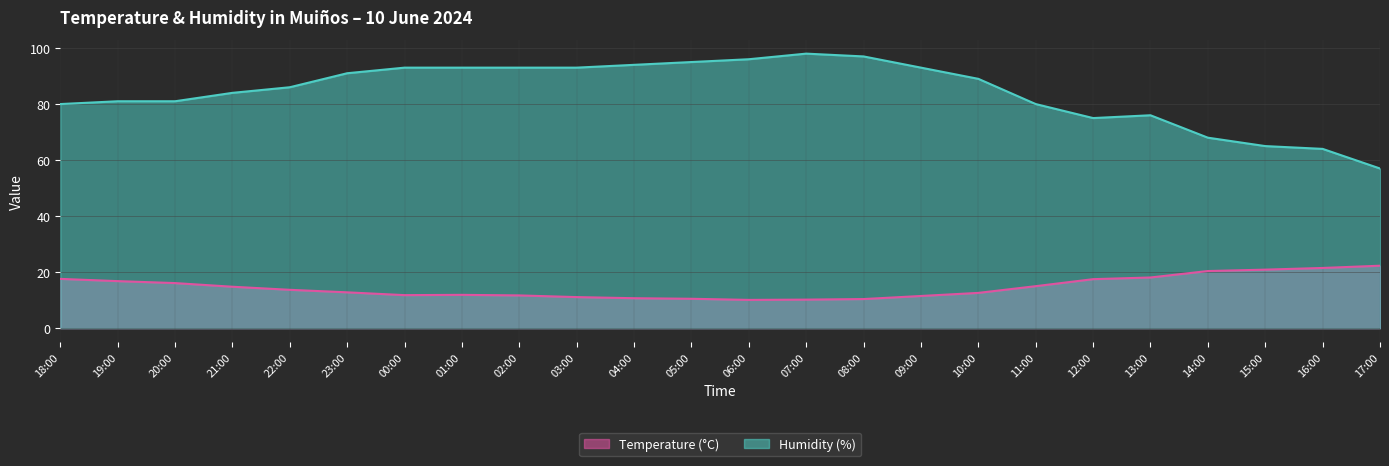

True or false: Humidity (%) has a value of 81.0 at 20:00.

True